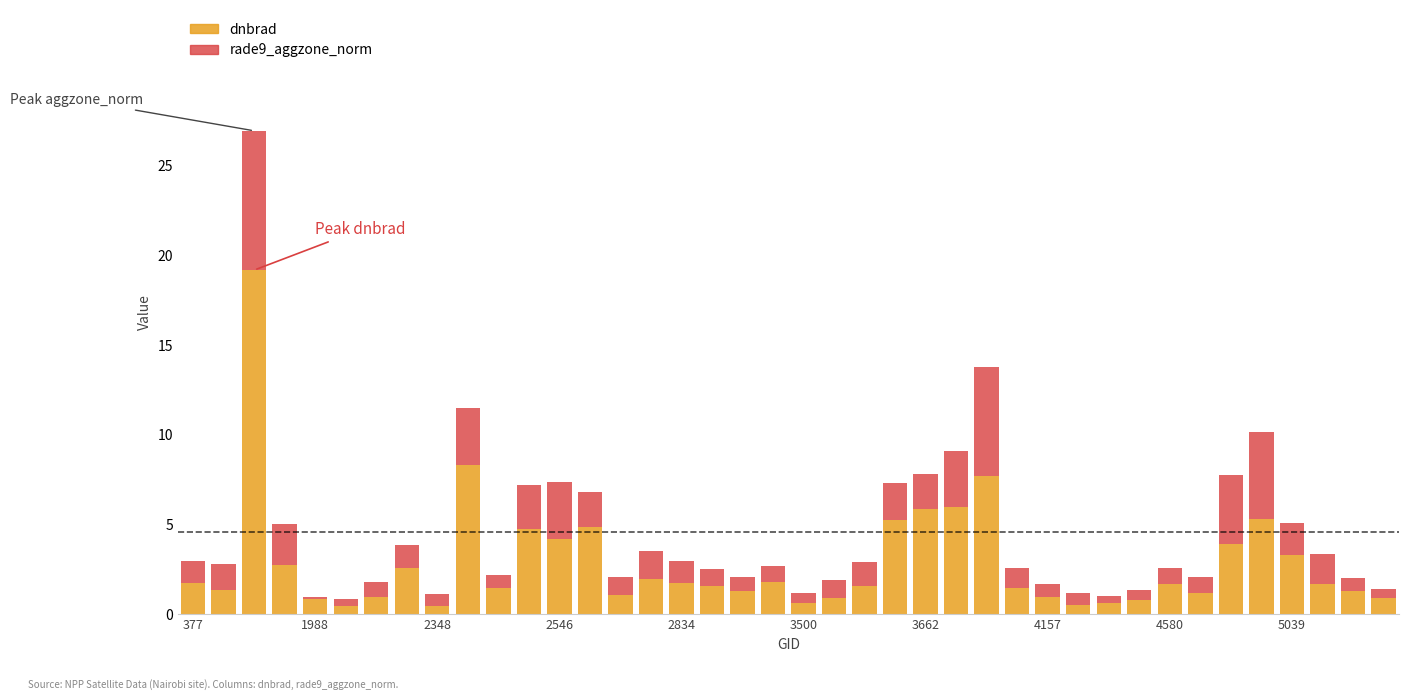

What is the sum of all dnbrad values?

115.2